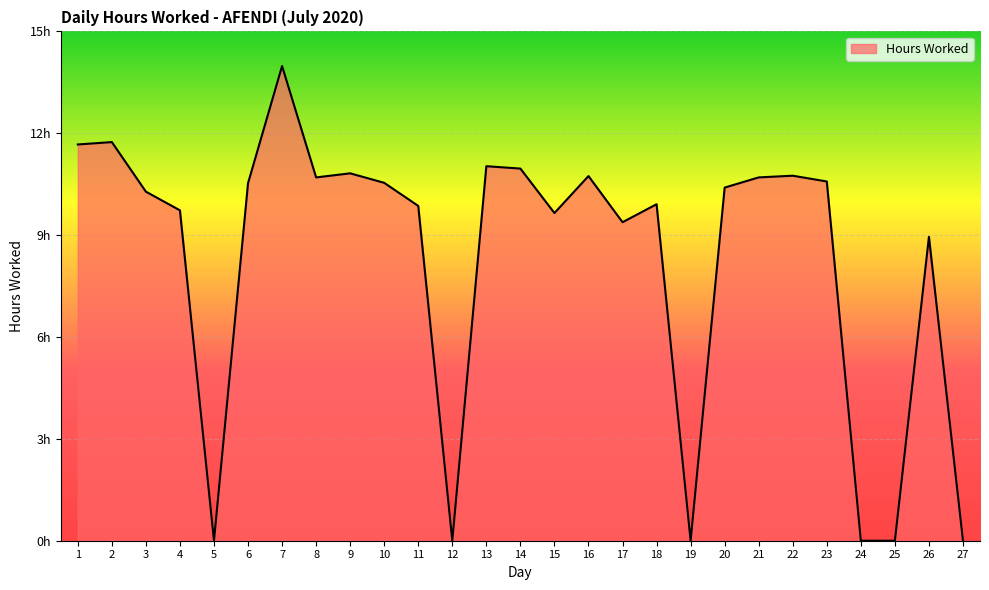

At which category does the chart reach its peak across all series?

7